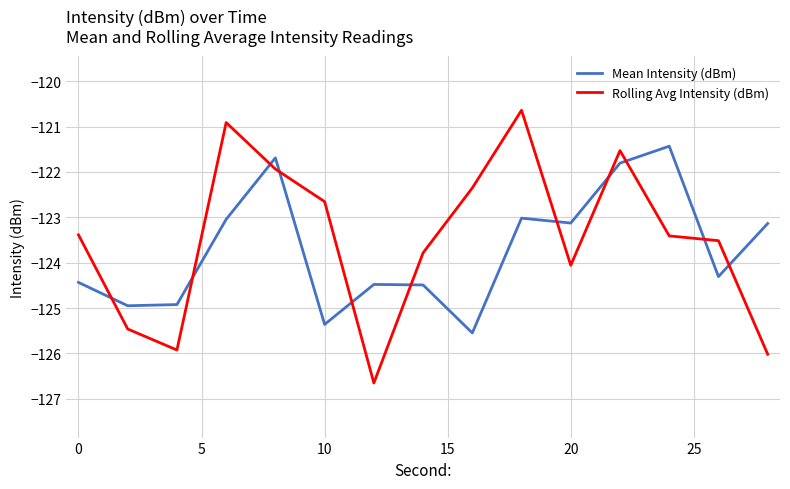

What is the difference between the maximum and minimum values in the Rolling Avg Intensity (dBm) series?

6.0